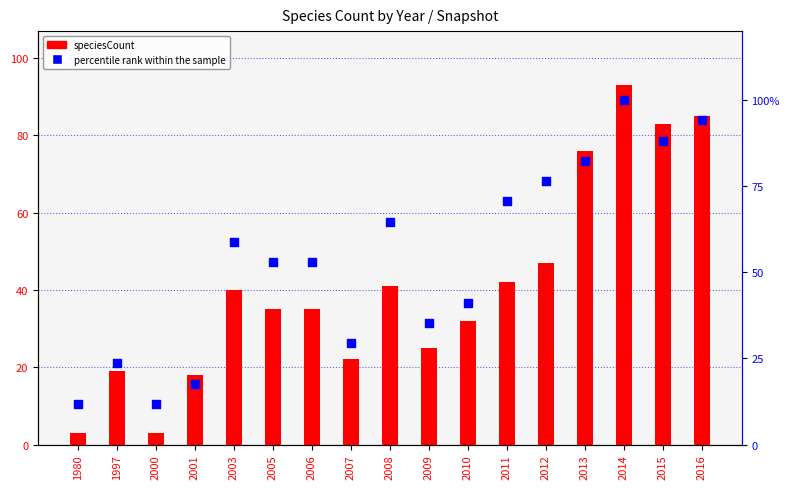

At how many categories does at least one series exceed 78?

4